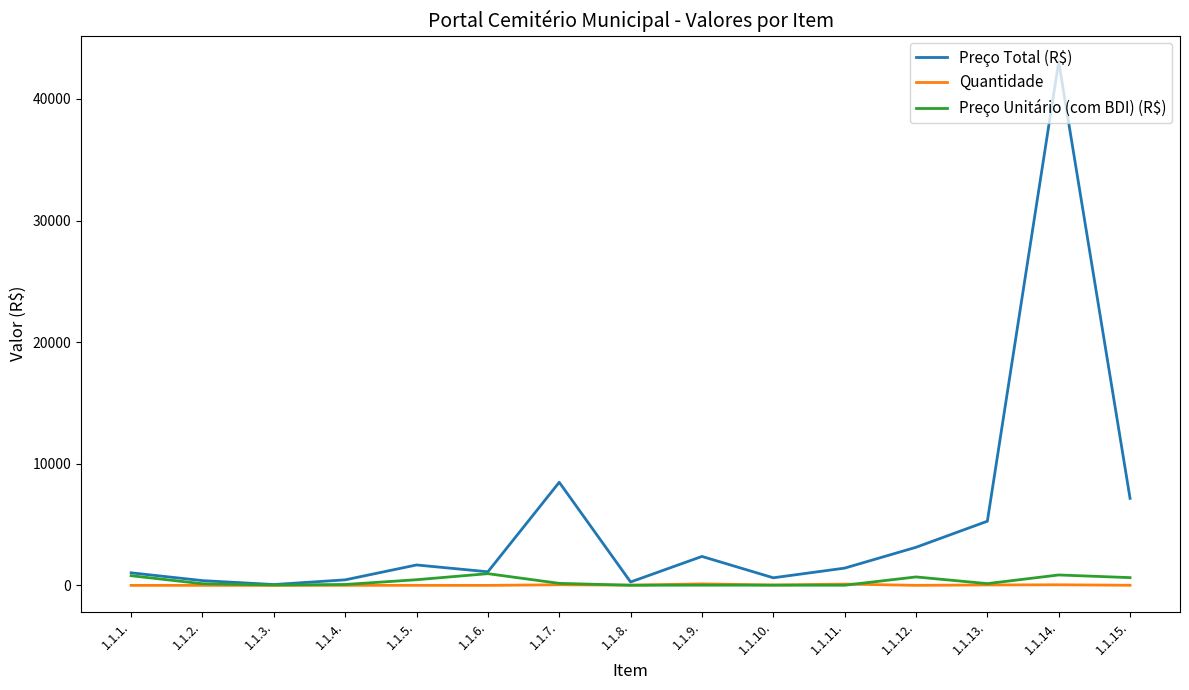

The value of Quantidade at 1.1.2. is 2.9. True or false?

True